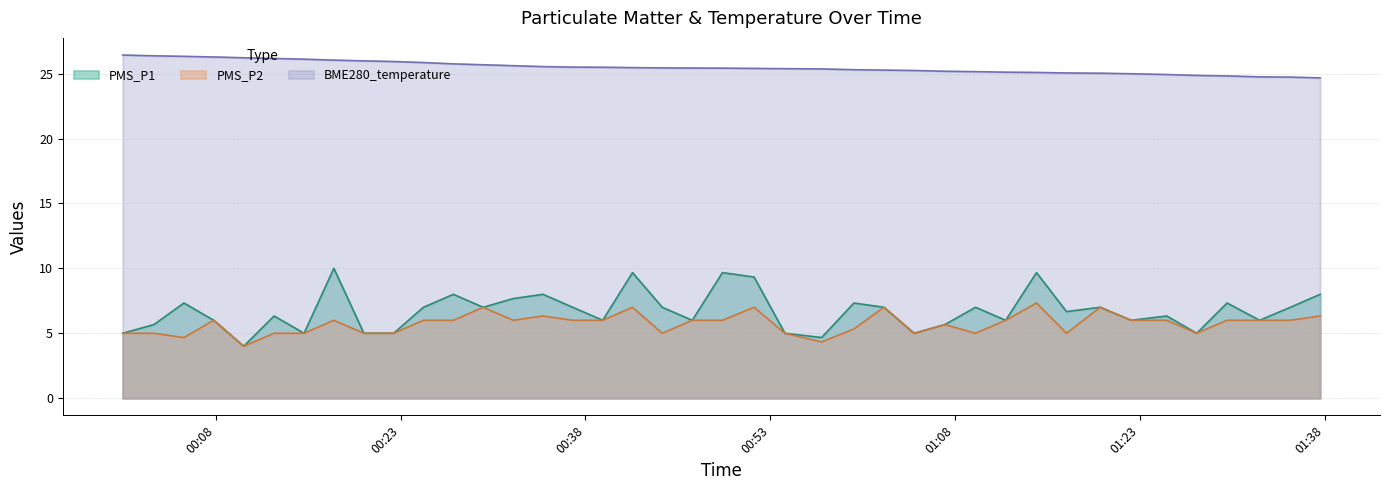

Where is BME280_temperature nearest to the value 25?

2022/05/18 01:20